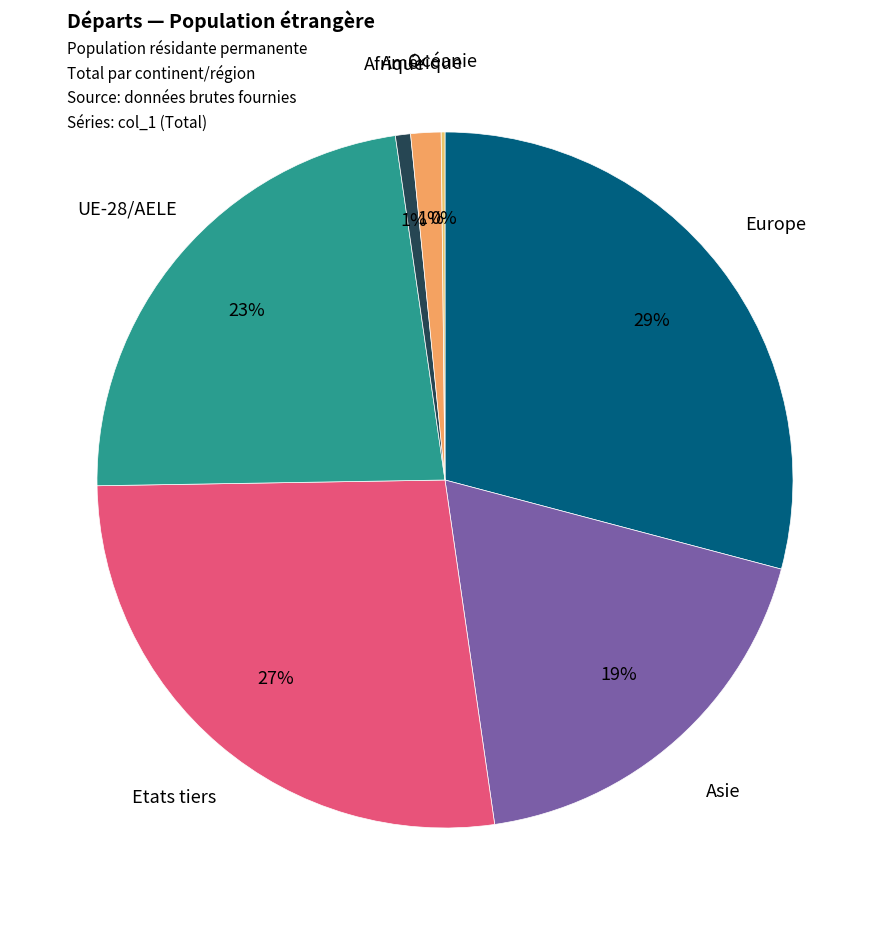

Which category has the smallest portion of the pie?

Océanie